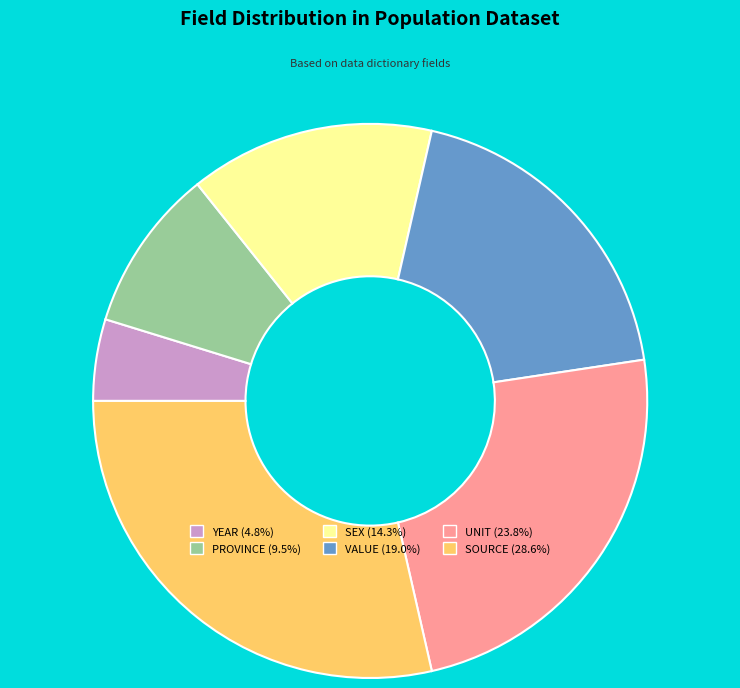

Which category has the smallest portion of the pie?

YEAR